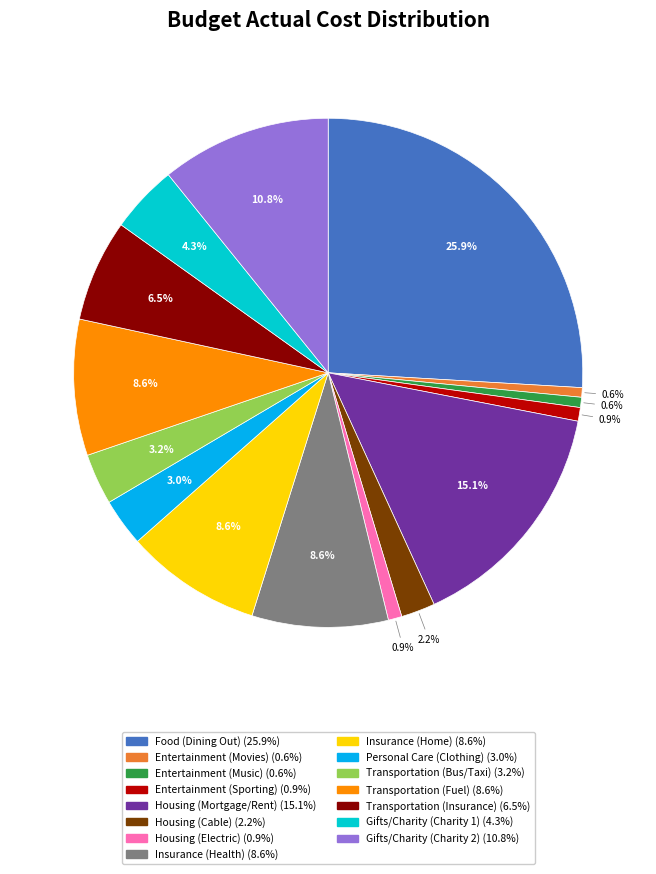

To the nearest percent, what is the average slice percentage?

7%